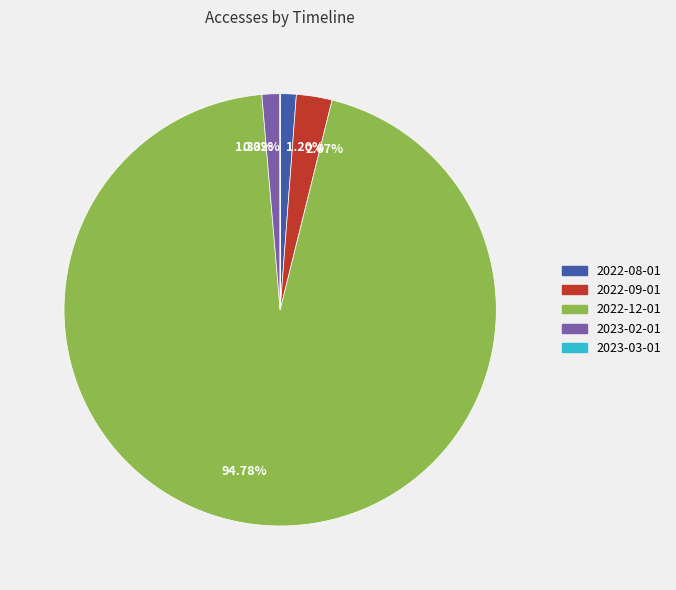

What is the total percentage of 2022-08-01 and 2023-02-01?

2.5%